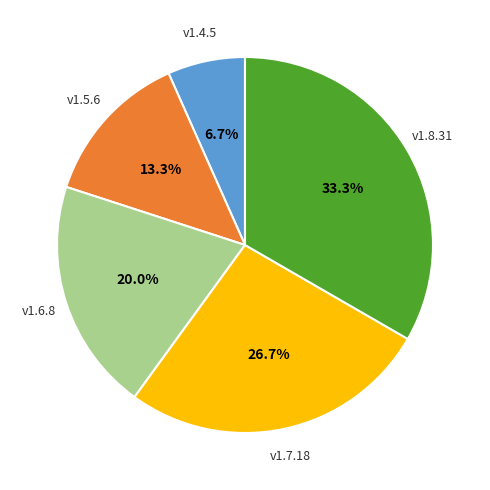

Is there a majority slice in this chart?

No